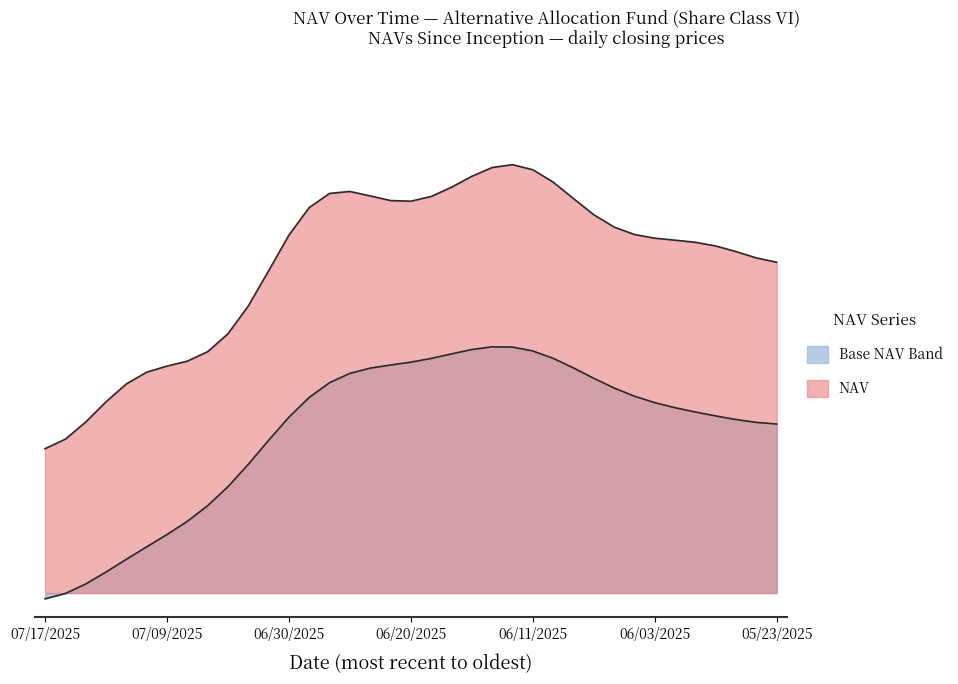

Rank the categories by value from lowest to highest.

NAV, 1, 2, 3, 8, 7, 6, 4, 11, 10, 5, 9, 36, 34, 28, 32, 35, 31, 29, 27, 30, 18, 17, 33, 16, 19, 20, 26, 15, 14, 22, 24, 21, 12, 25, 13, 23